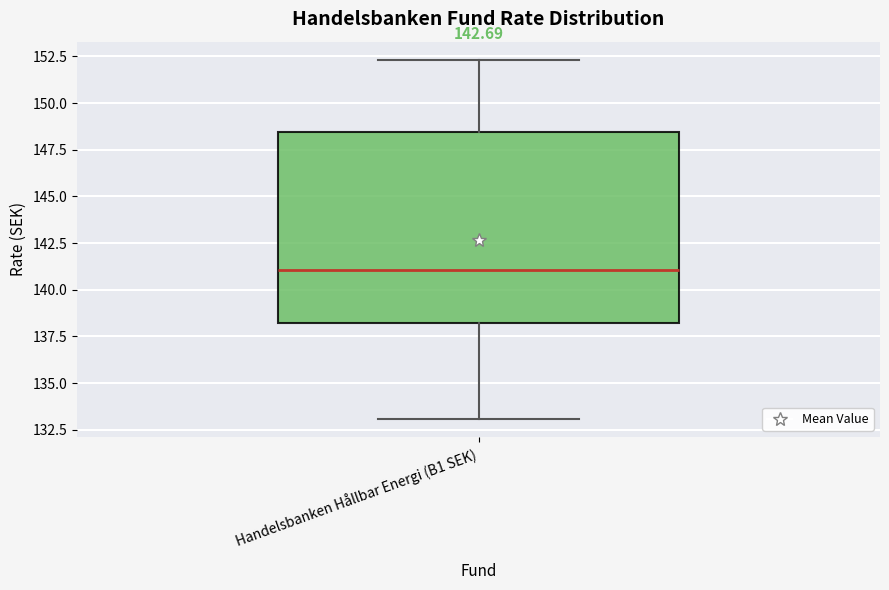

Transcribe this box plot: give where the median line is, the range the box spans, and where the two whiskers end, as read against the y-axis. The values are not printed on the chart, so give them approximately, as read against the axis.

median 141.0, box 138.0 to 148.5, whiskers 133.0 to 152.5